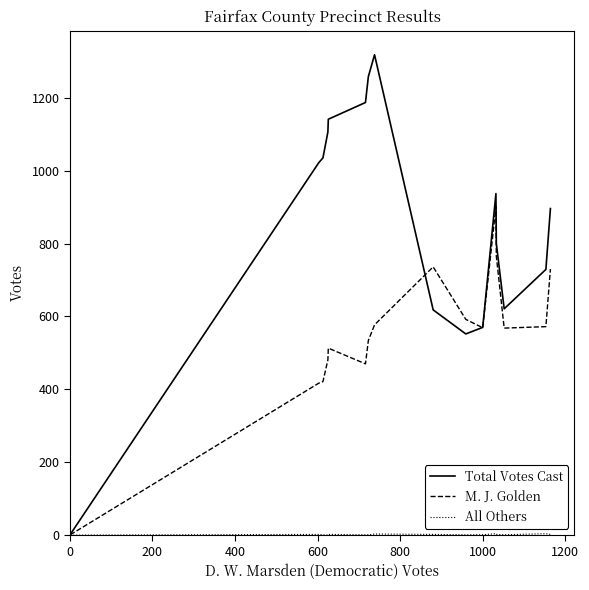

Which series has the widest spread of values?

Total Votes Cast